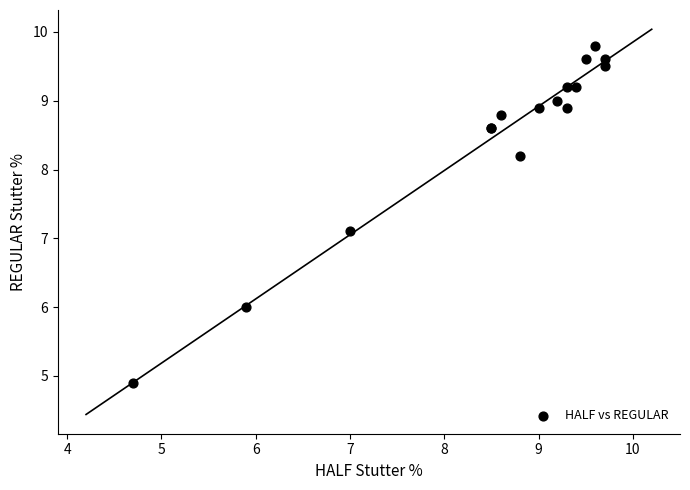

What Y value in the scatter plot is closest to 7?

7.1